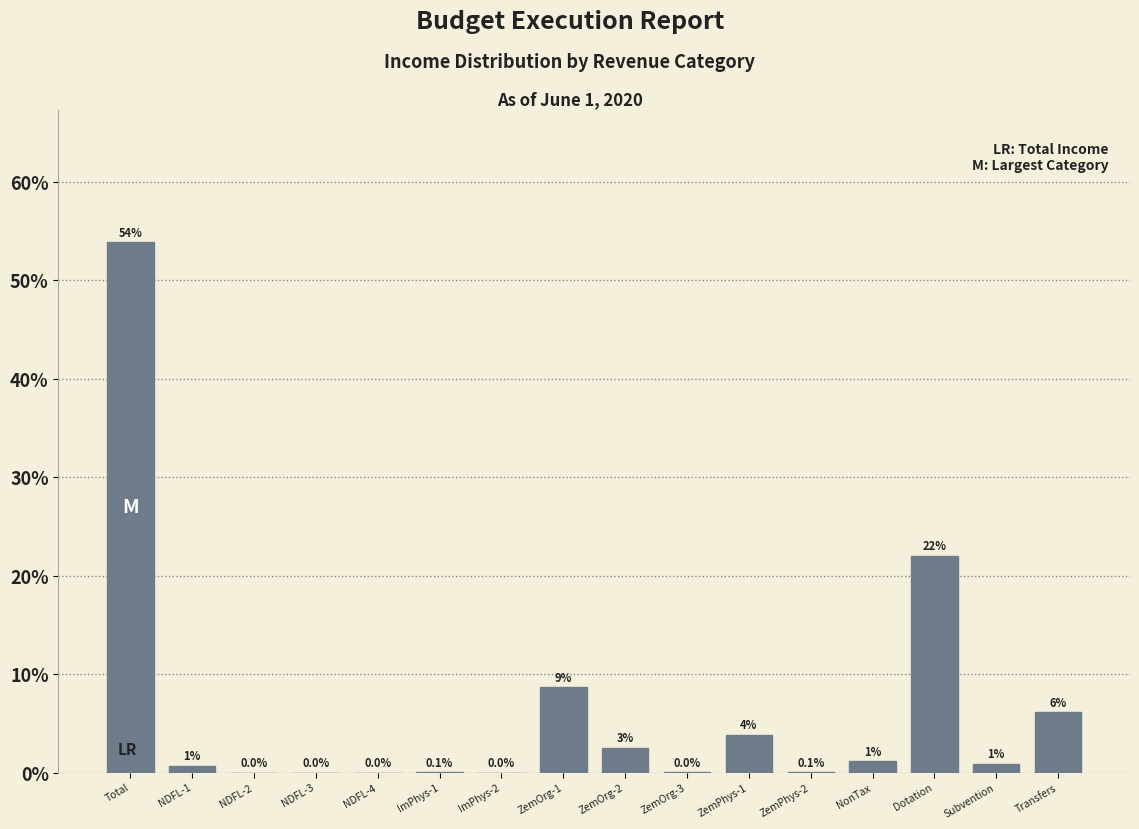

What is the sum of the values at Transfers and Total?

60.0